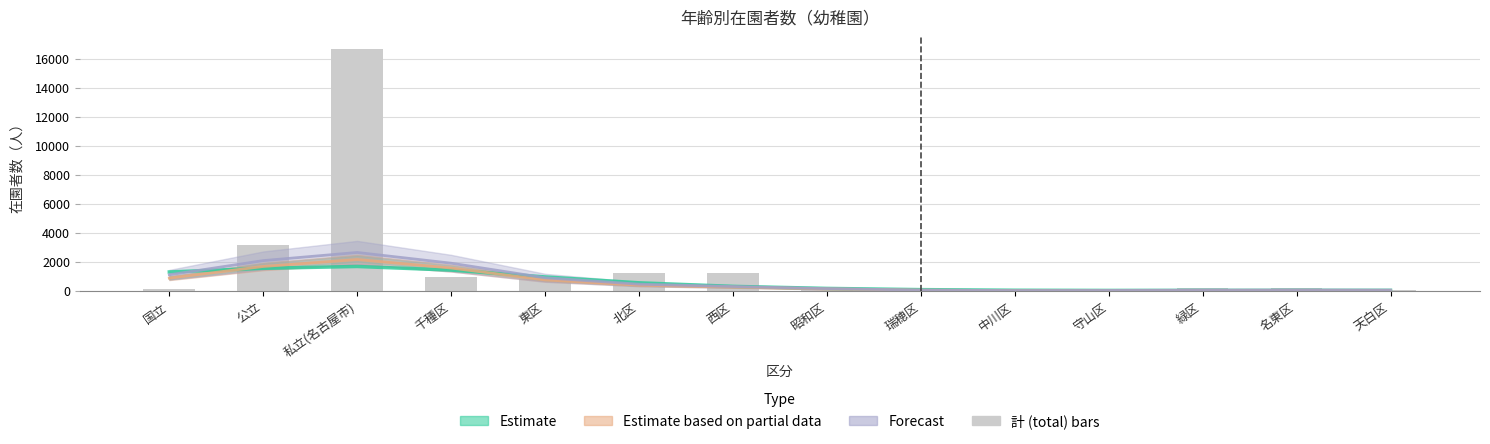

Reading left to right, transcribe all the data shown in this chart.

Estimate (3–5歳児 range): 1319.6	1571.4	1697.3	1447.1	977.6	572.5	326.3	185.6	101.5	59.3	47.2	48.9	52.0	52.8
Estimate based on partial data (4歳児): 894.2	1697.9	2177.2	1590.8	769.9	405.9	273.7	151.2	63.6	35.5	38.2	49.0	53.0	48.7
Forecast (修了者数): 1123.4	2102.3	2663.1	1923.4	917.8	477.2	317.4	171.2	69.3	38.7	47.0	67.2	75.4	68.6
計 (total): 129.0	3172.0	16717.0	1002.0	832.0	1214.0	1278.0	82.0	44.0	124.0	32.0	212.0	227.0	102.0